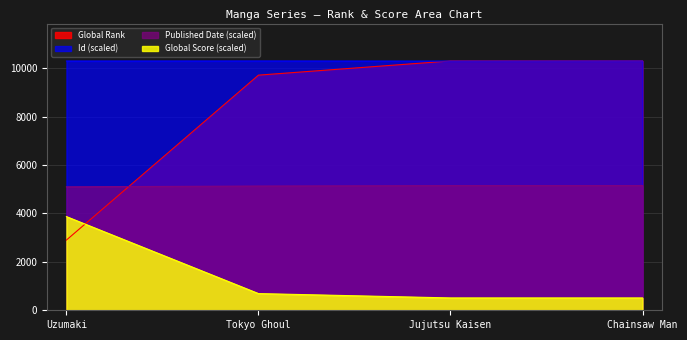

At which category is the sum across all series the highest?

Chainsaw Man